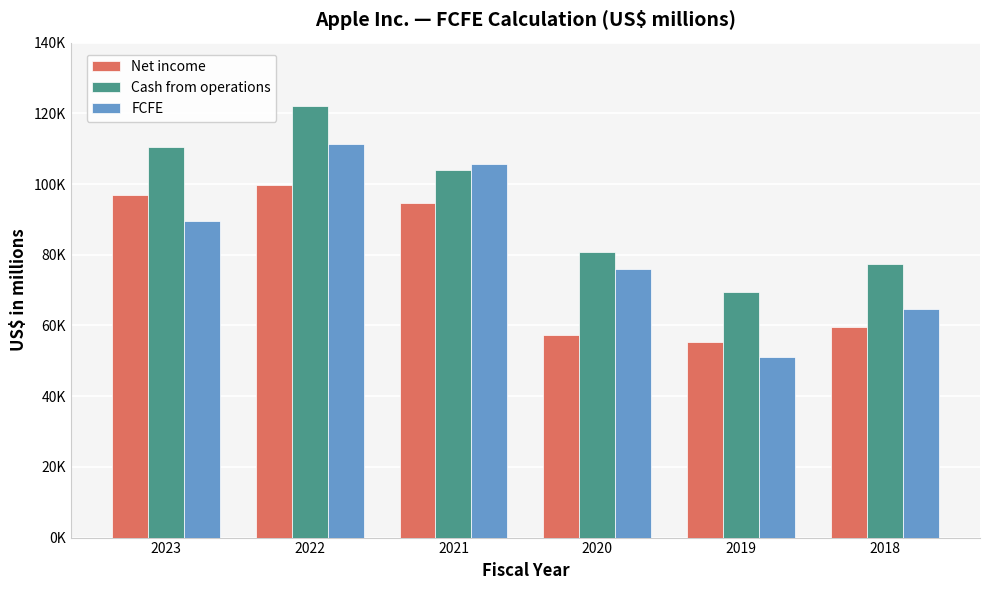

Which series has the largest total across all categories?

Cash from operations